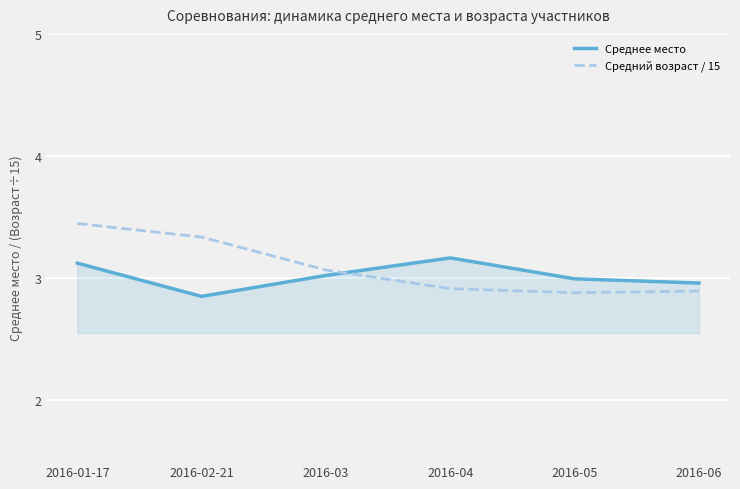

Which series has the largest total across all categories?

Средний возраст / 15